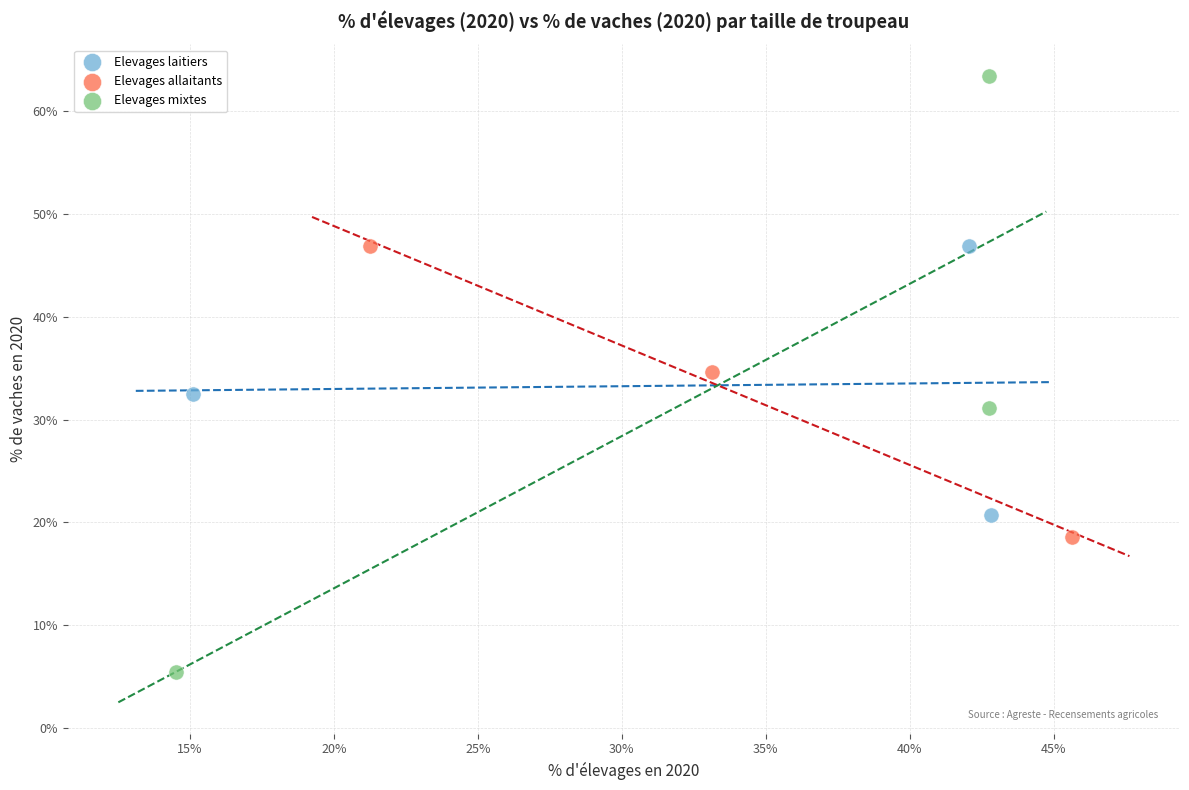

What are all the series names shown in the legend?

Elevages laitiers, Elevages allaitants, Elevages mixtes